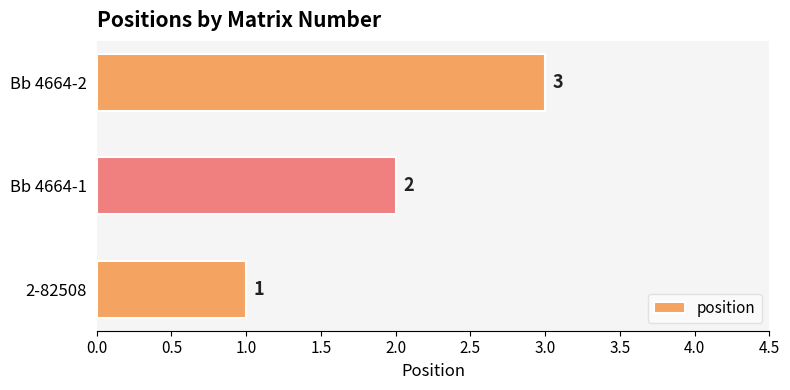

Are the bars horizontal?

Yes